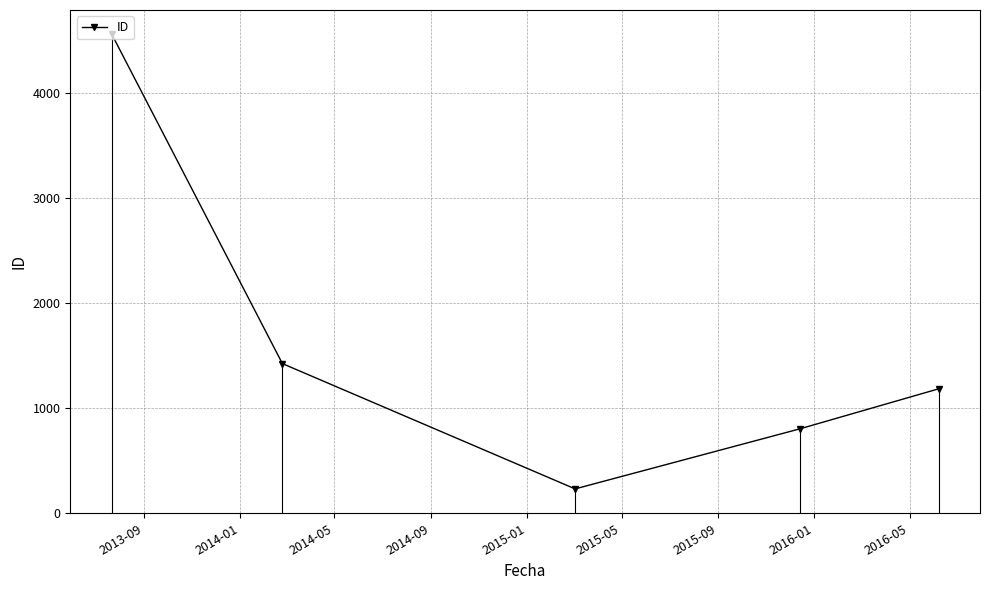

What is the maximum value shown in the chart?

4560